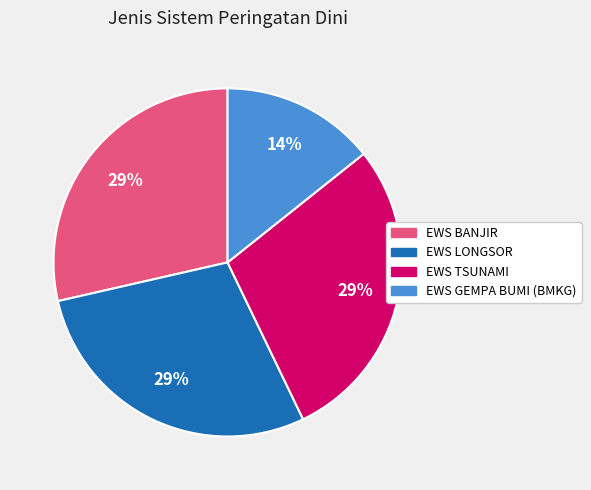

What is the smallest slice in the pie chart?

EWS GEMPA BUMI (BMKG)